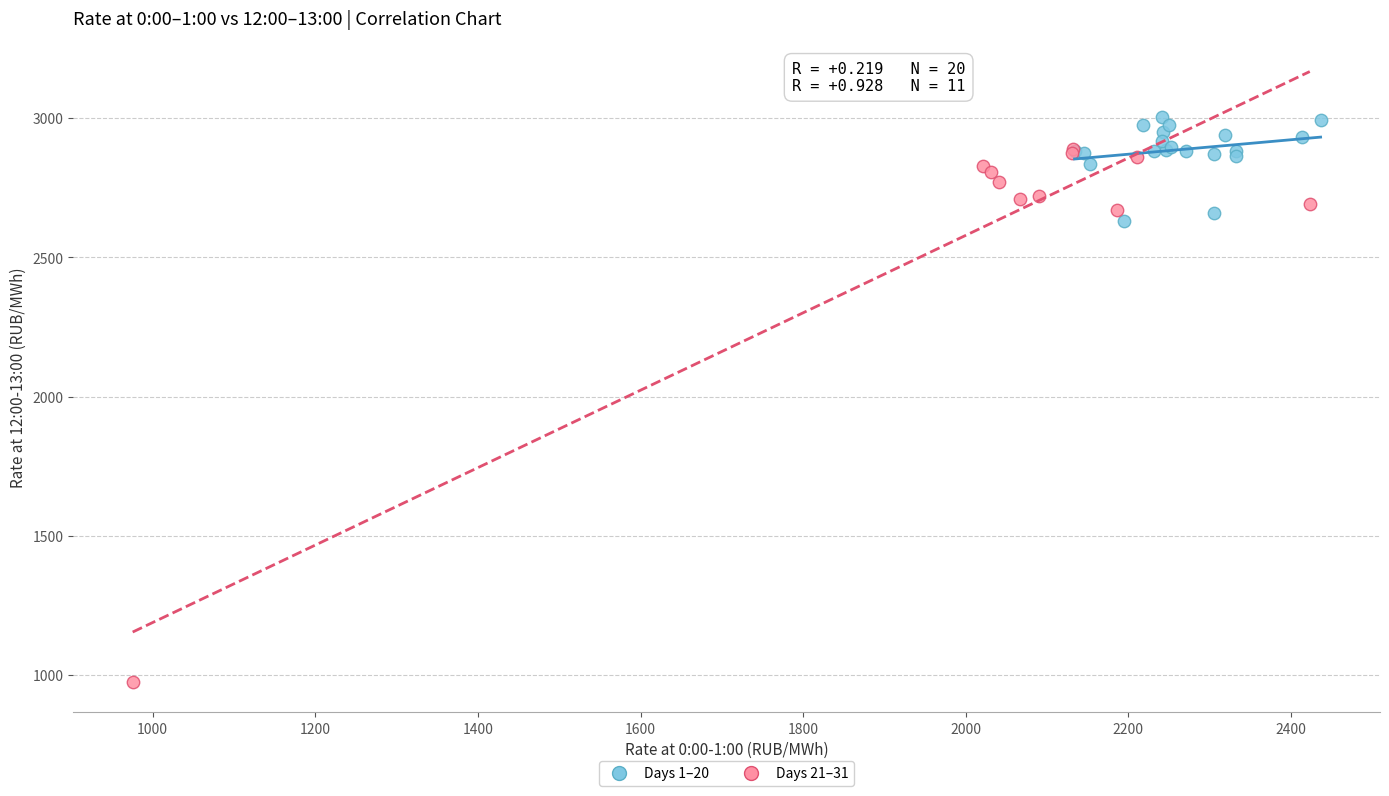

What are all the series names shown in the legend?

Days 1–20, Days 21–31